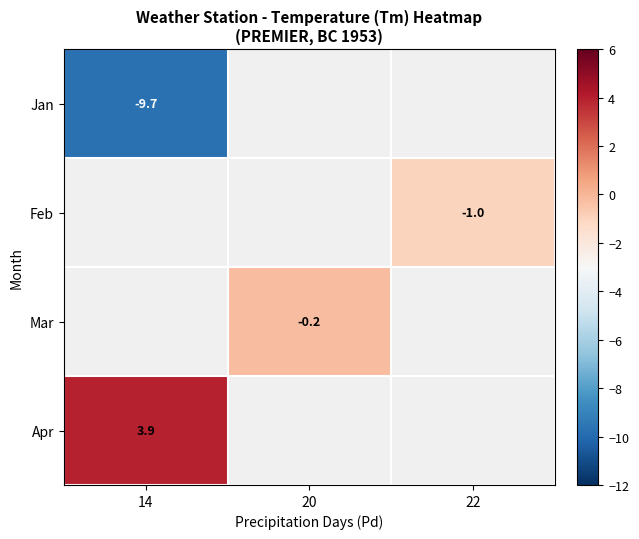

The Feb series shows -1.5 at 22. True or false?

False